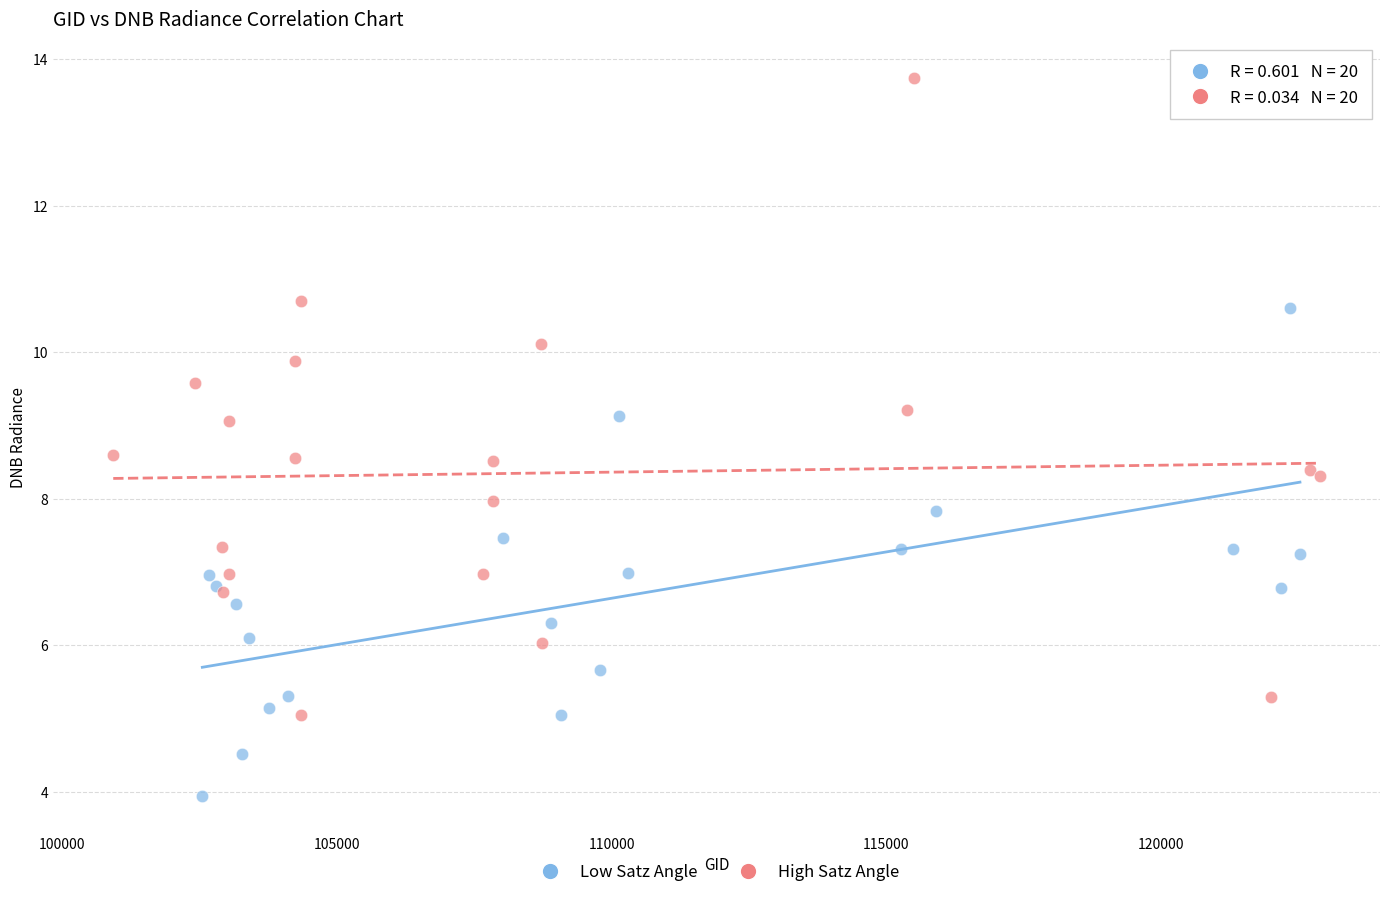

Which series reaches the maximum Y coordinate?

High Satz Angle